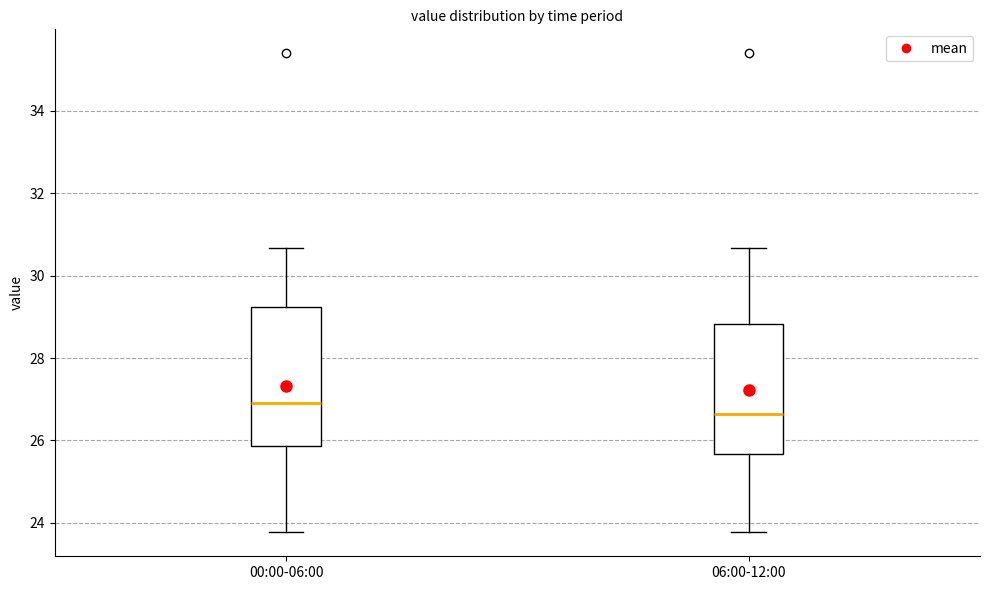

Where is the upper edge of the box for 00:00-06:00 on the y-axis? The values are not printed on the chart, so give them approximately, as read against the axis.

29.2